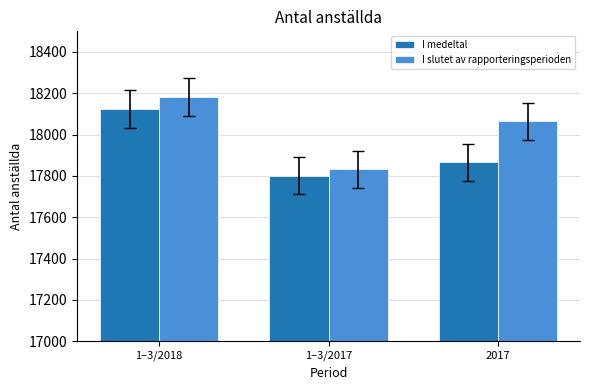

How many groups of bars are there?

3